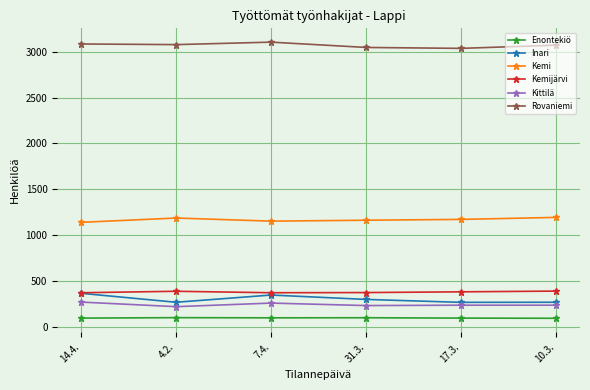

What is the label of the 3rd point from the right?

31.3.